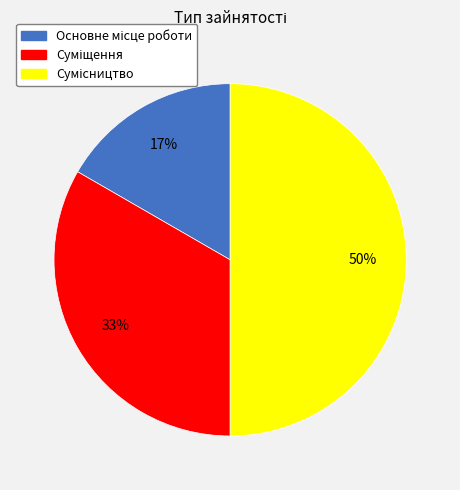

To the nearest percent, what is the difference between the largest and smallest slice percentages?

33%